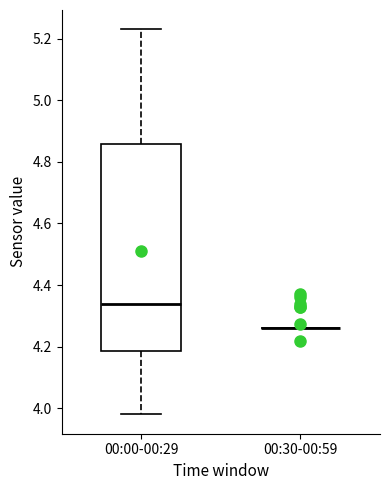

Which box is the tallest, from its lower edge to its upper edge?

00:00-00:29